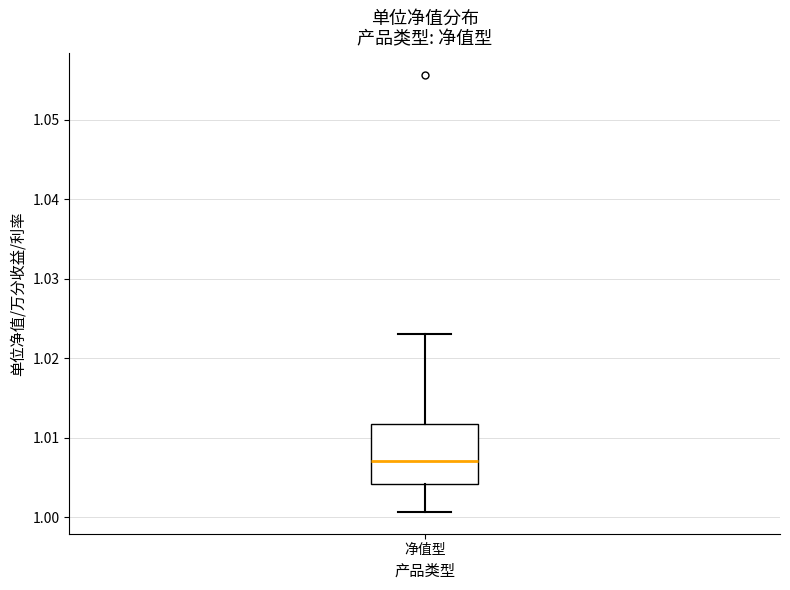

Read this box plot against the y-axis: the position of the median line, the range covered by the box, and the ends of both whiskers. The values are not printed on the chart, so give them approximately, as read against the axis.

median 1.007, box 1.004 to 1.012, whiskers 1.001 to 1.023